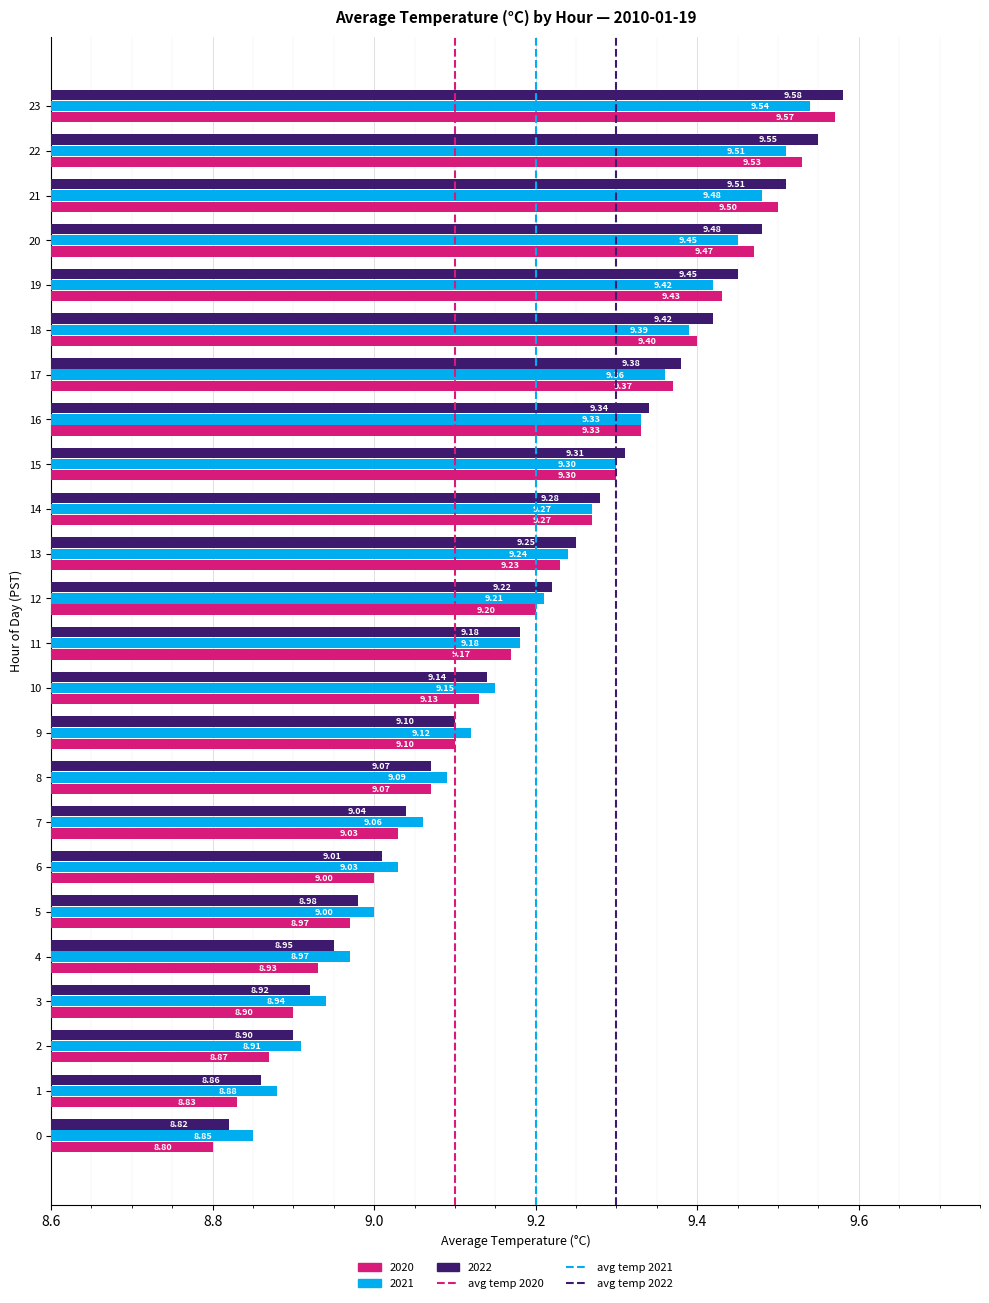

How many series are shown in this chart?

3